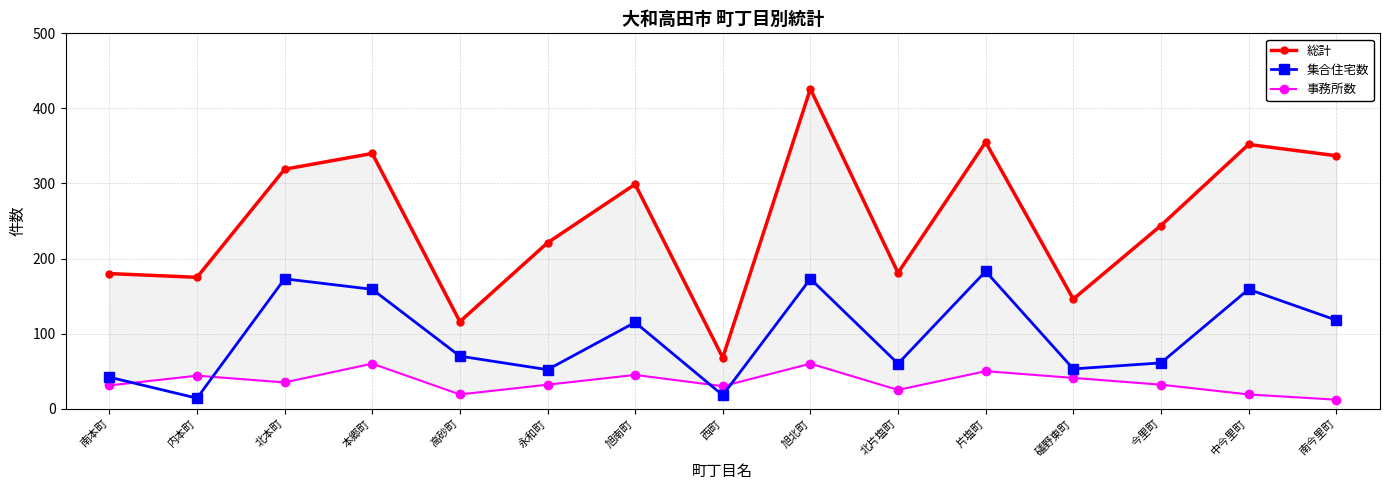

True or false: 事務所数 has a value of 60 at 本郷町.

True